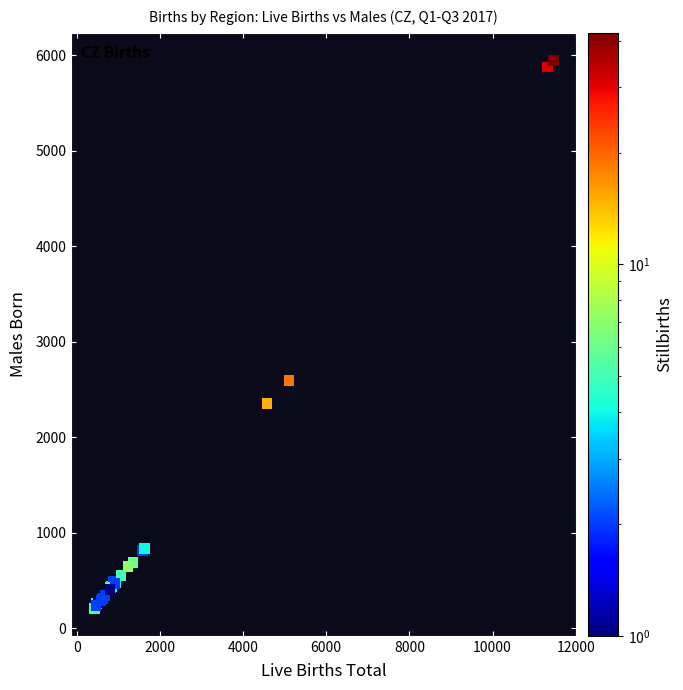

What Y value in the scatter plot is closest to 3078?

2594